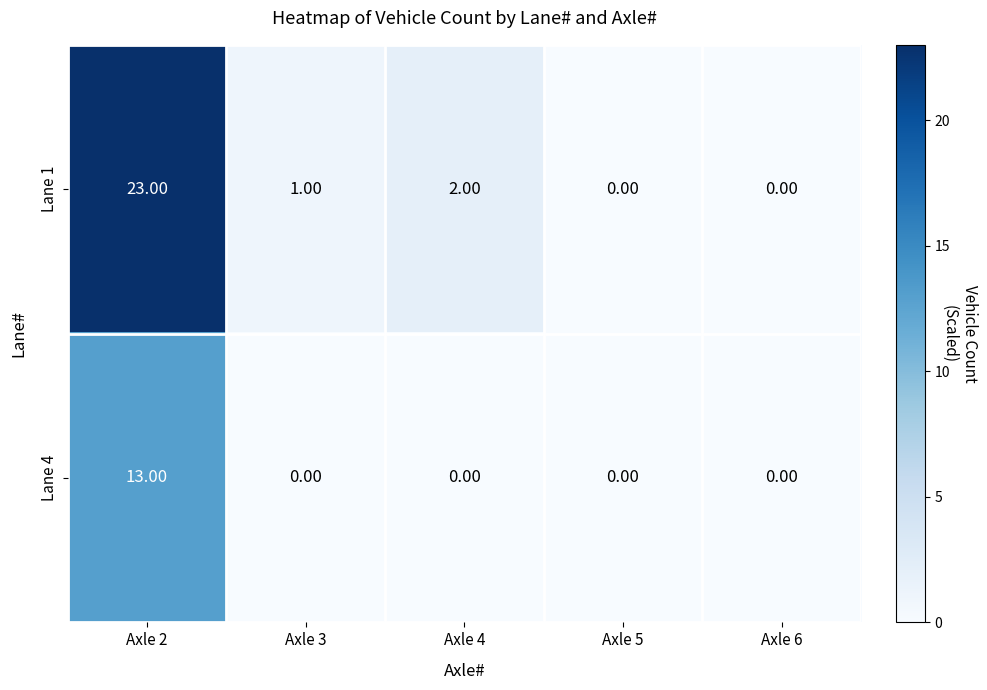

At which category is the sum across all series the highest?

Axle 2